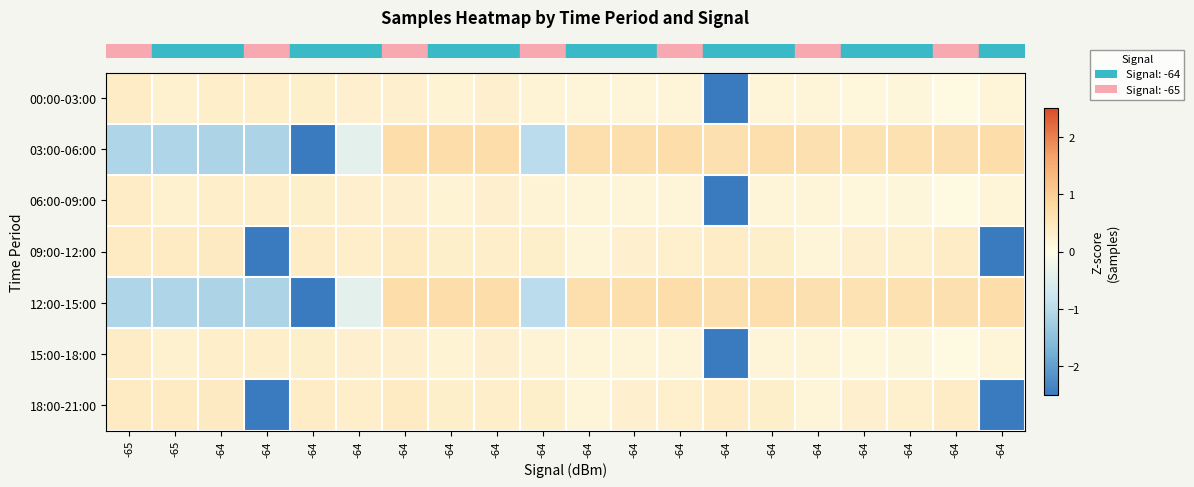

How many data points does each series have?

20